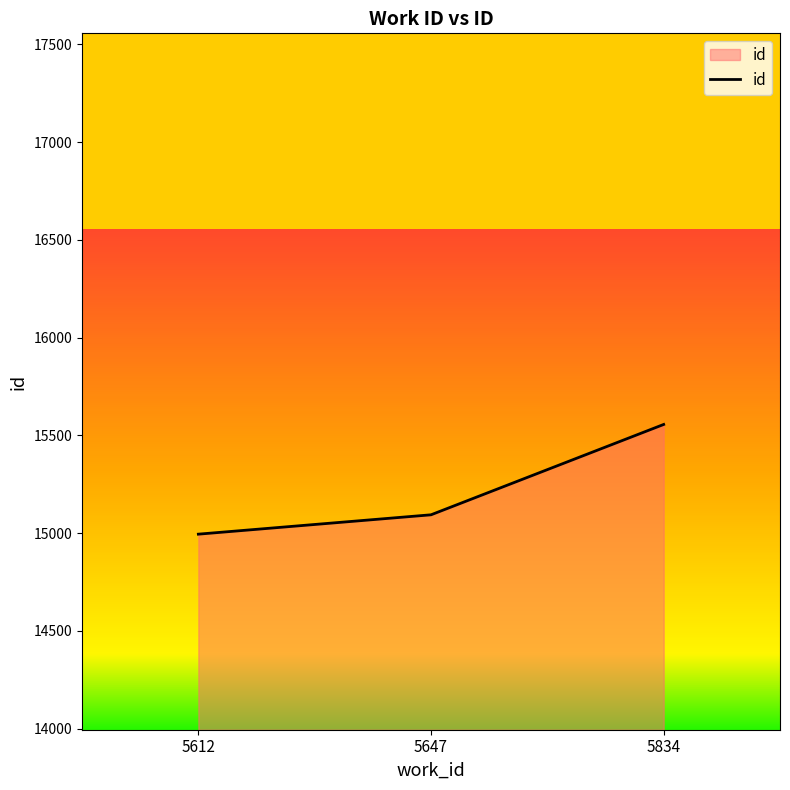

Rank the categories by value from highest to lowest.

5834, 5647, 5612